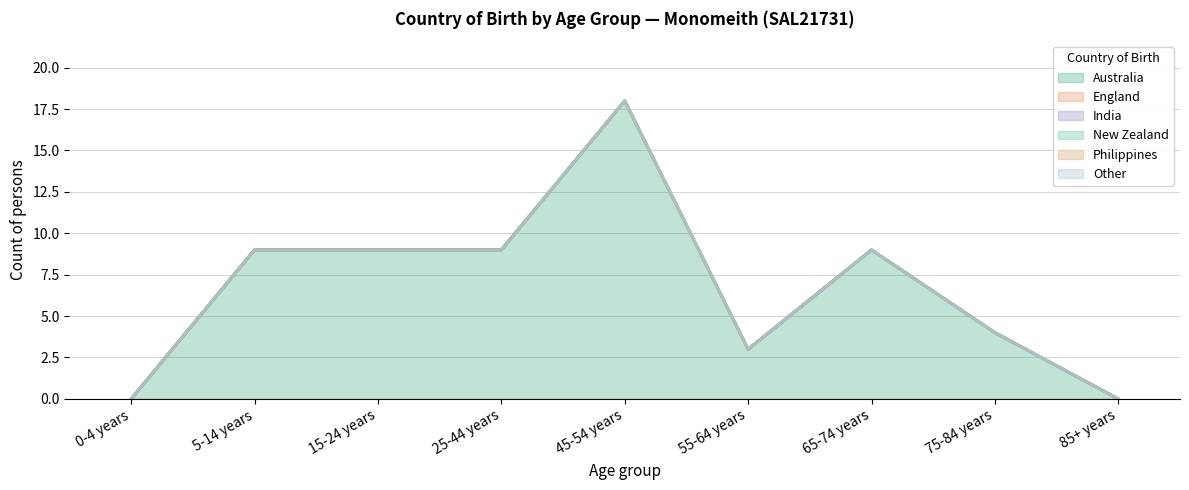

Reading left to right, list all the values displayed in this chart.

Australia: 0-4 years=0	5-14 years=9	15-24 years=9	25-44 years=9	45-54 years=18	55-64 years=3	65-74 years=9	75-84 years=4	85+ years=0
England: 0-4 years=0	5-14 years=0	15-24 years=0	25-44 years=0	45-54 years=0	55-64 years=0	65-74 years=0	75-84 years=0	85+ years=0
India: 0-4 years=0	5-14 years=0	15-24 years=0	25-44 years=0	45-54 years=0	55-64 years=0	65-74 years=0	75-84 years=0	85+ years=0
New Zealand: 0-4 years=0	5-14 years=0	15-24 years=0	25-44 years=0	45-54 years=0	55-64 years=0	65-74 years=0	75-84 years=0	85+ years=0
Philippines: 0-4 years=0	5-14 years=0	15-24 years=0	25-44 years=0	45-54 years=0	55-64 years=0	65-74 years=0	75-84 years=0	85+ years=0
Other: 0-4 years=0	5-14 years=0	15-24 years=0	25-44 years=0	45-54 years=0	55-64 years=0	65-74 years=0	75-84 years=0	85+ years=0